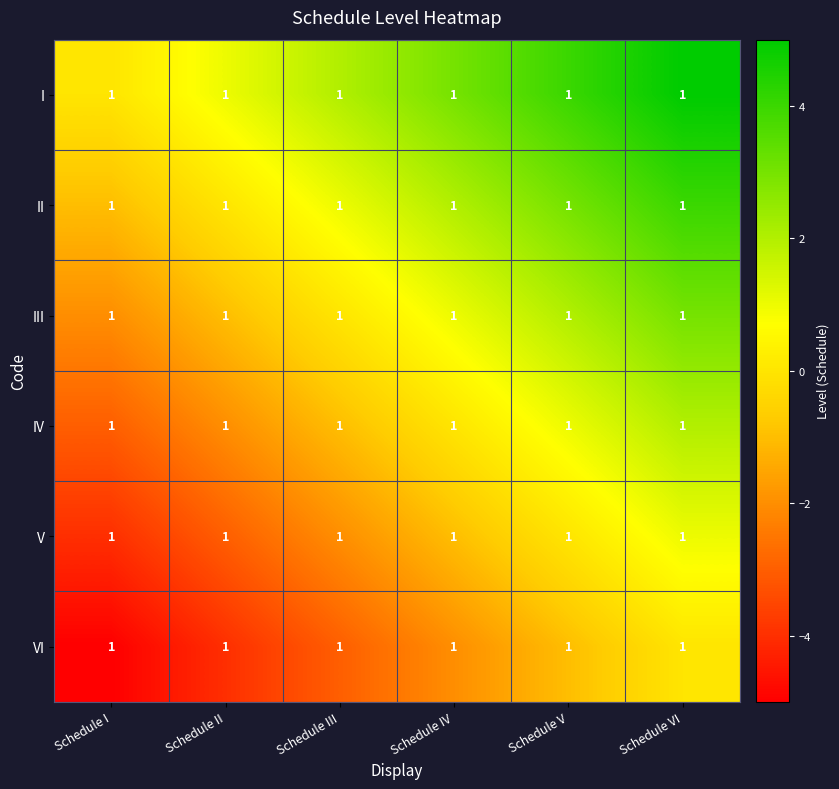

How many values in I are above zero?

5